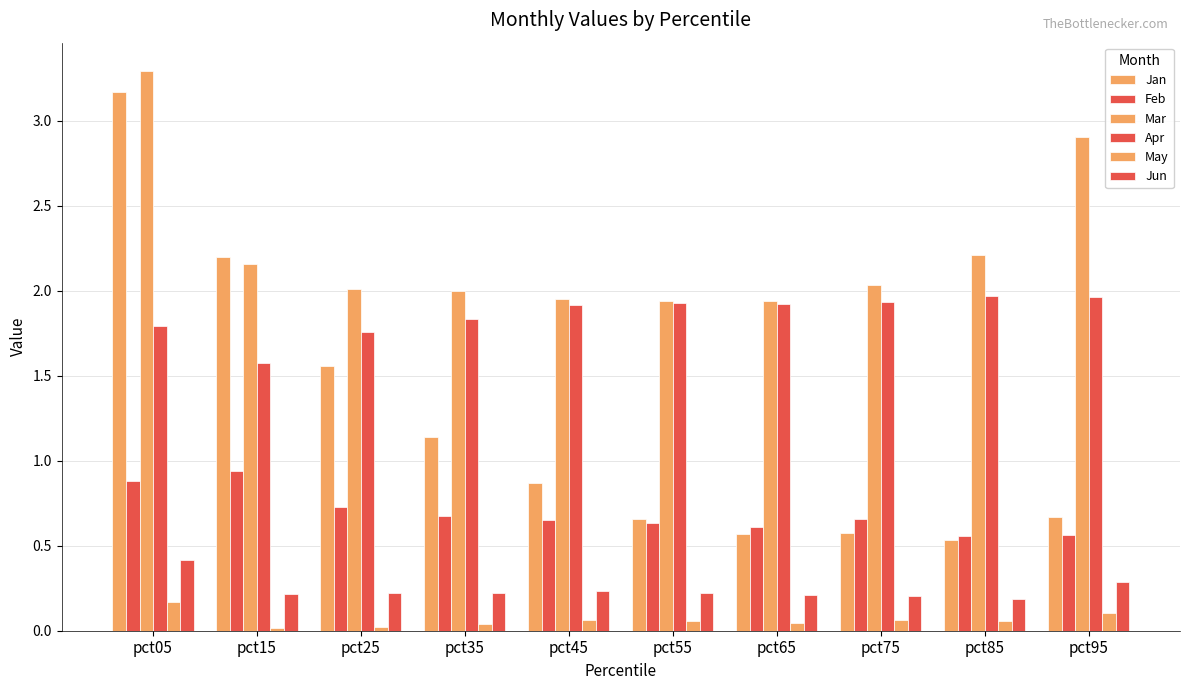

Read the May value at pct75.

0.1